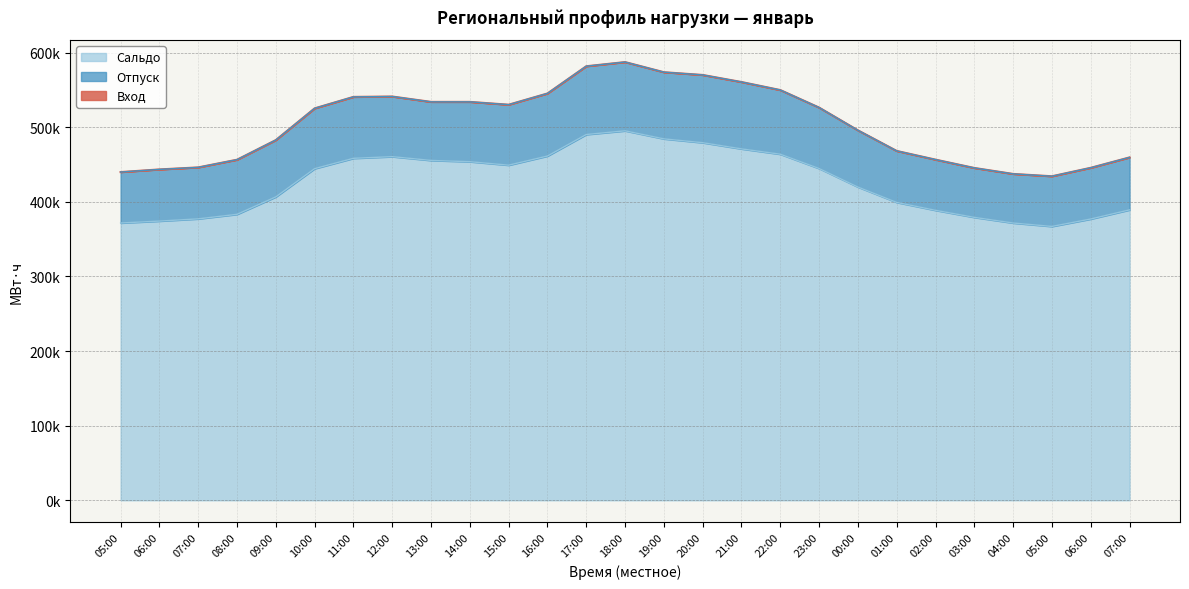

True or false: Сальдо and Вход cross at least once.

False